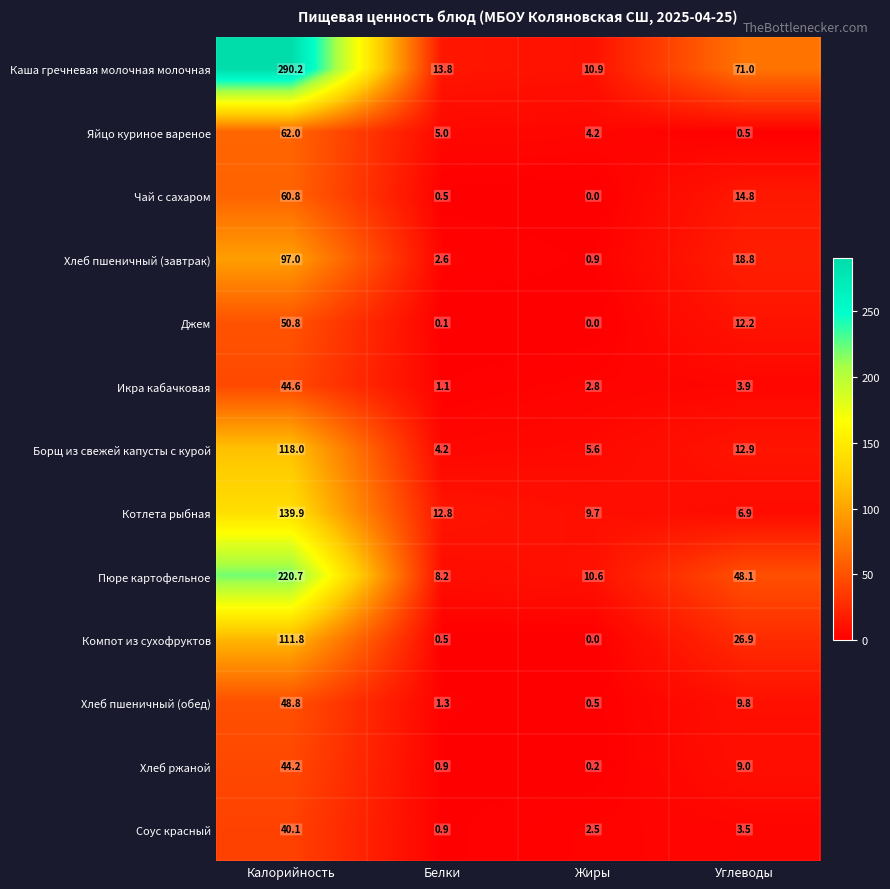

What is the difference between the maximum and minimum values in the Хлеб пшеничный (обед) series?

48.3